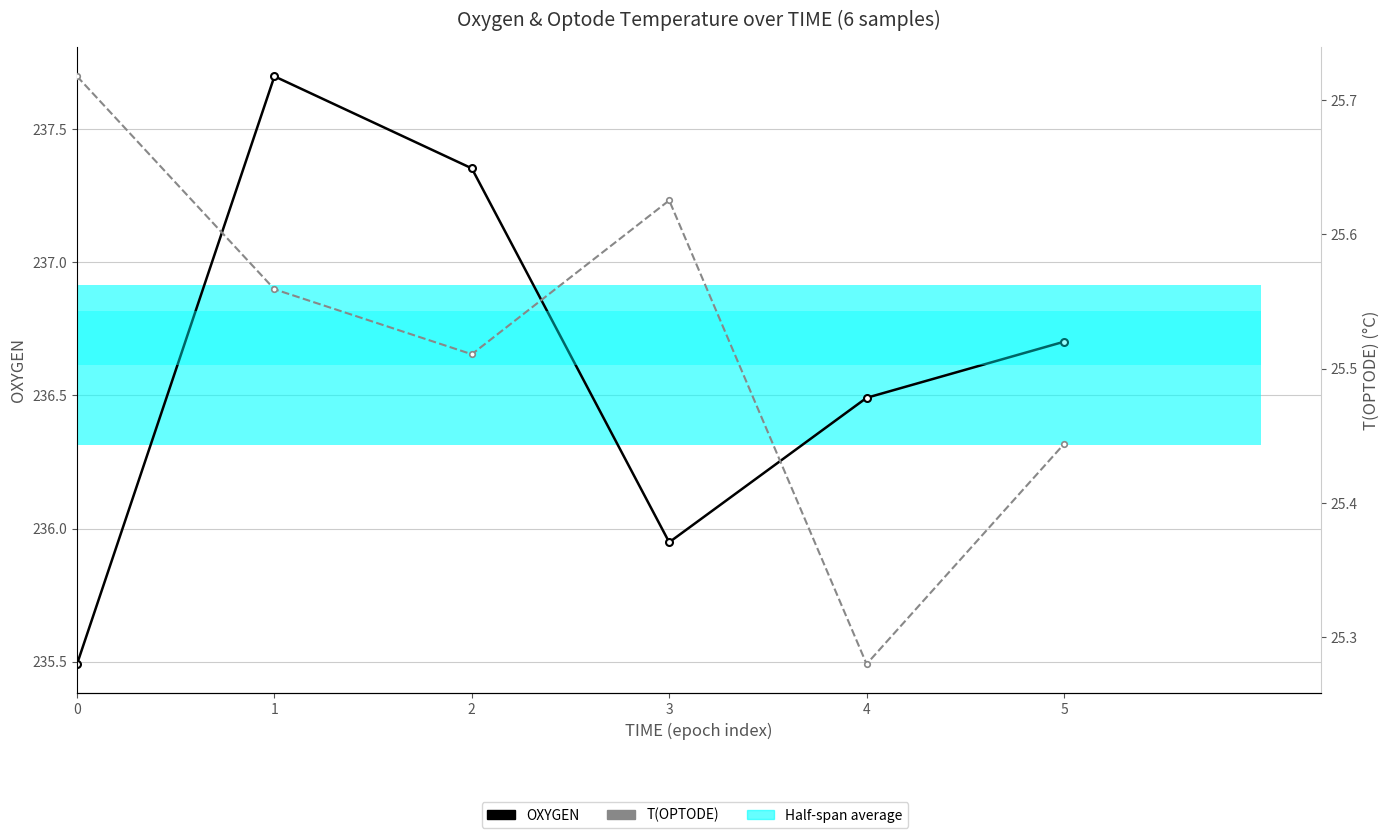

What is the spread (max minus min) of values at 5?

211.3